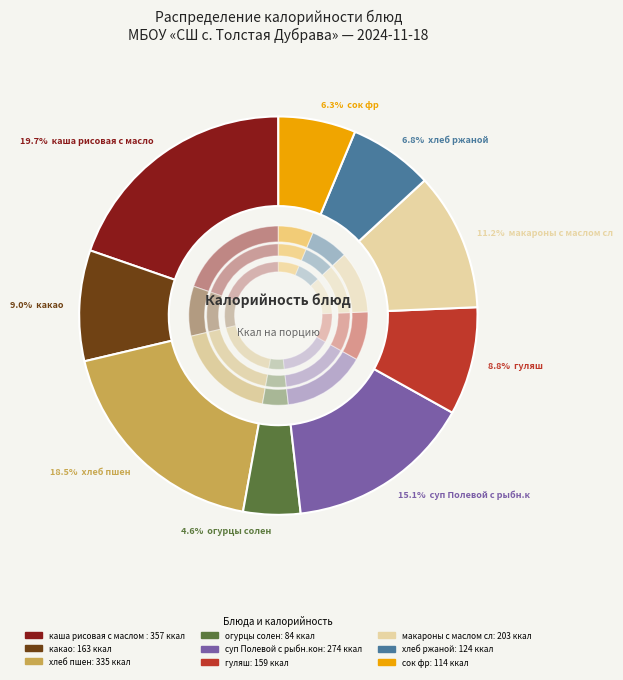

True or false: гуляш accounts for 1% of the total.

False